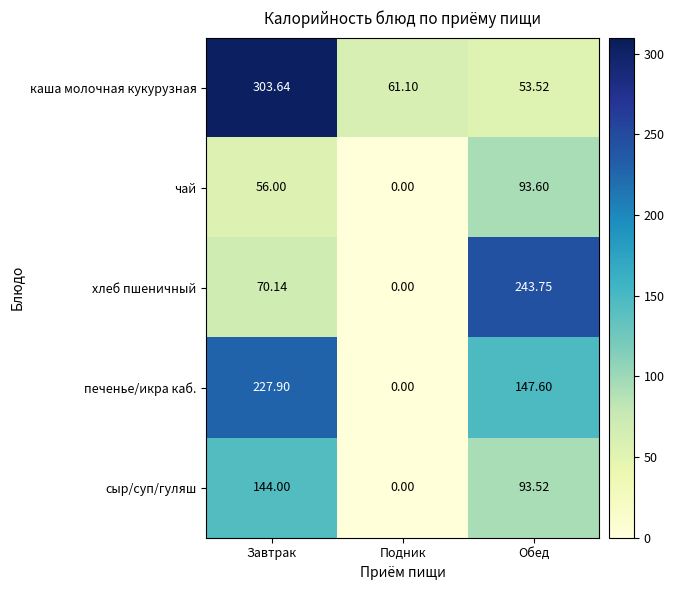

Rank the series by their average value, from lowest to highest.

чай, сыр/суп/гуляш, хлеб пшеничный, печенье/икра каб., каша молочная кукурузная